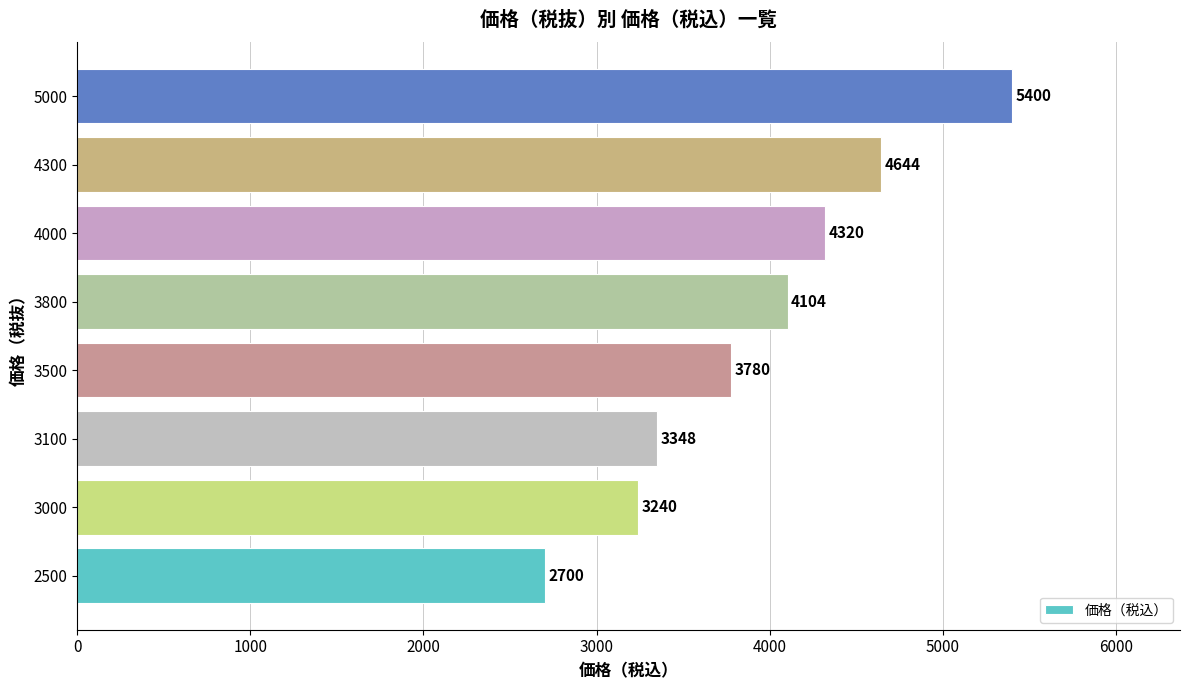

What is the greatest value displayed?

5400